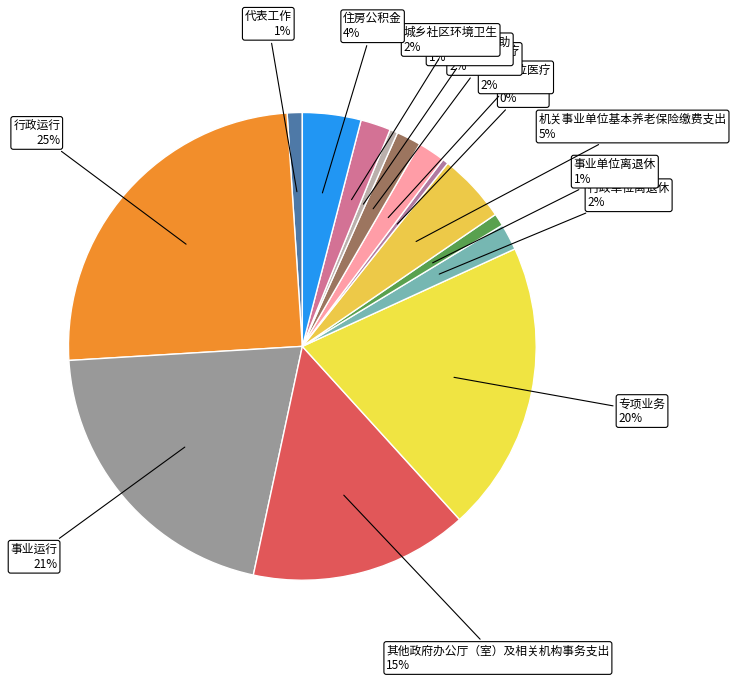

To the nearest percent, what is the average slice percentage?

7%